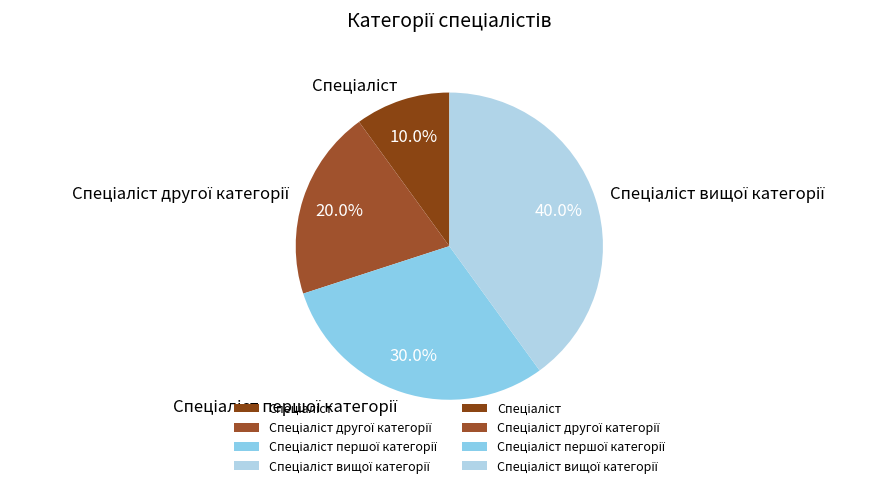

Is there a majority slice in this chart?

No